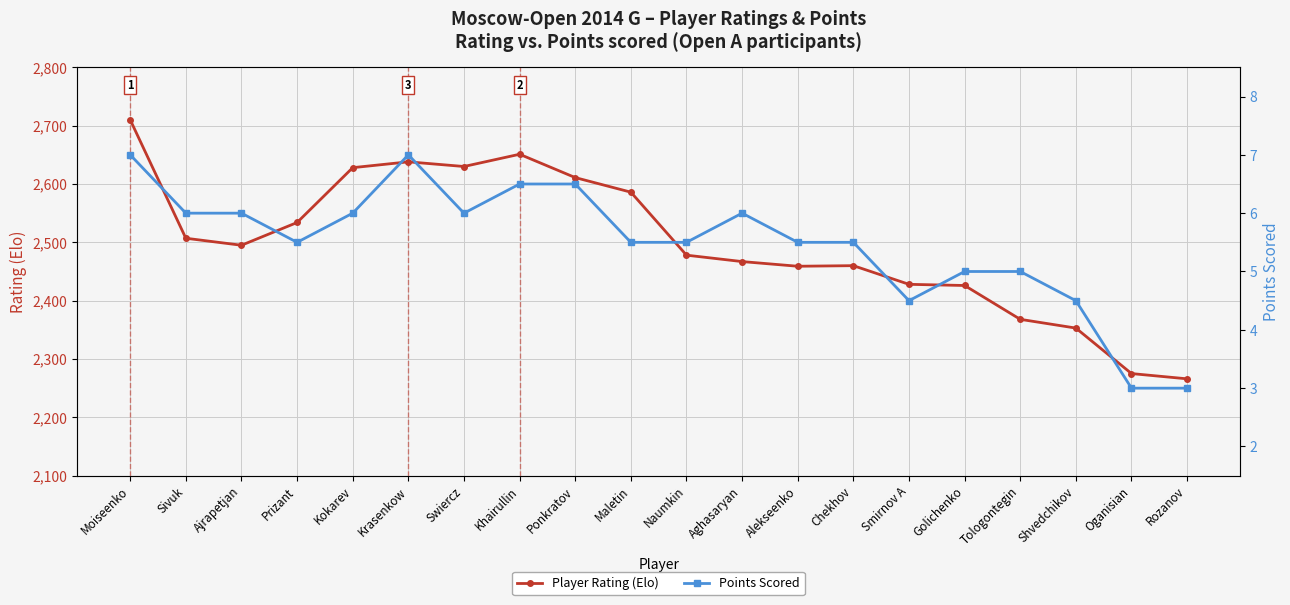

What is the difference between the Player Rating (Elo) values at Shvedchikov and Smirnov A?

75